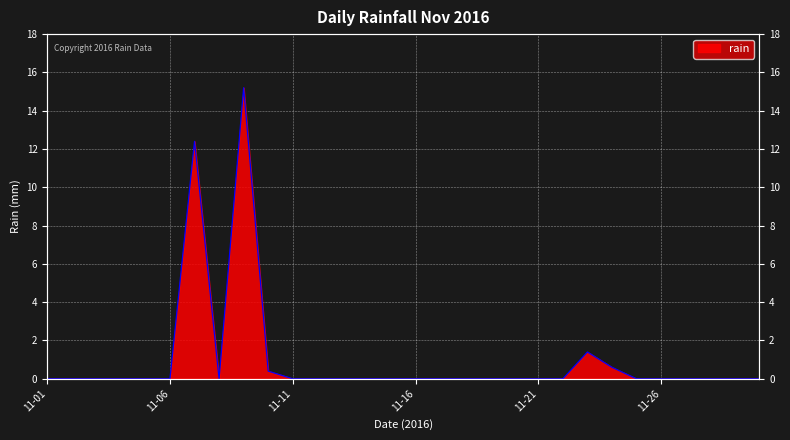

Count the number of values greater than 0.

5